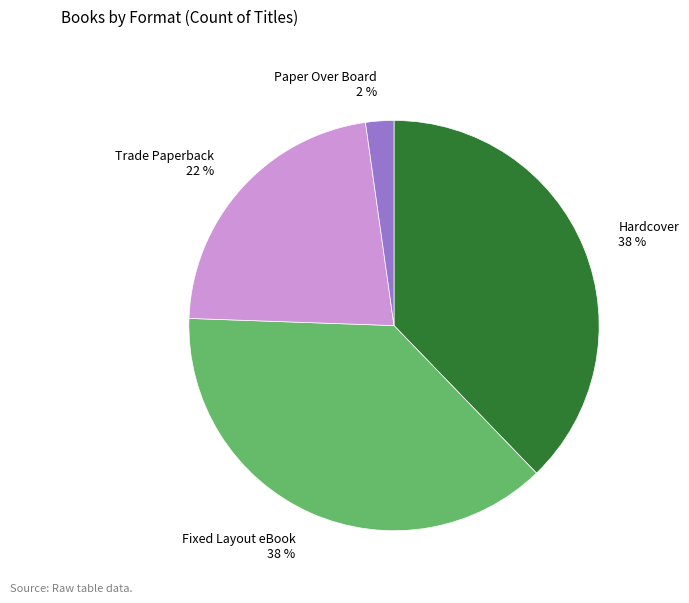

Does any single category account for the majority?

No